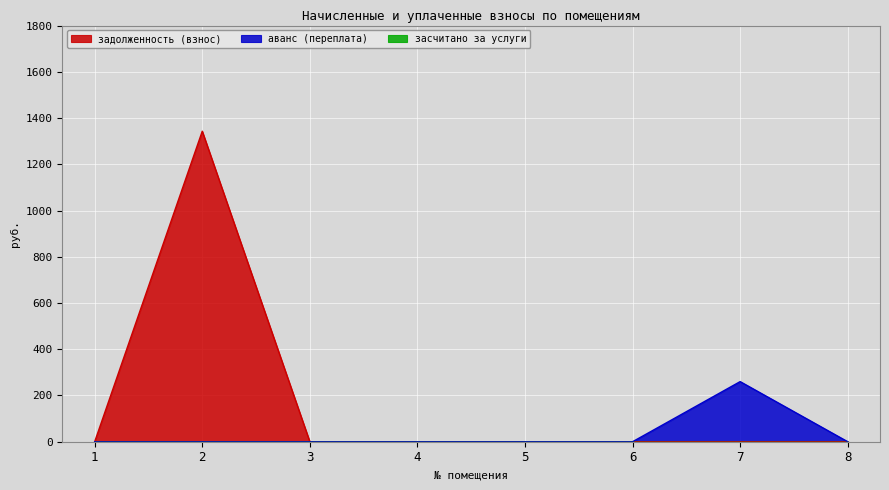

True or false: аванс (переплата) and задолженность (взнос) cross at least once.

False